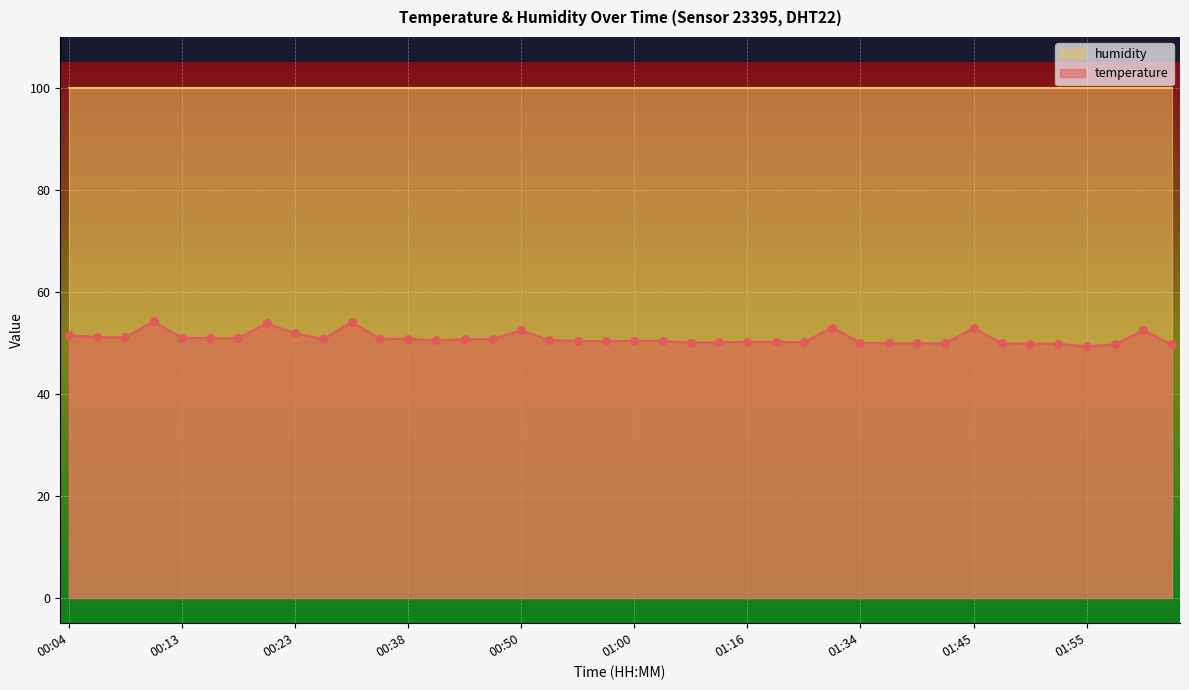

Approximately how many times larger is the value at 00:53 compared to 00:11?

0.9